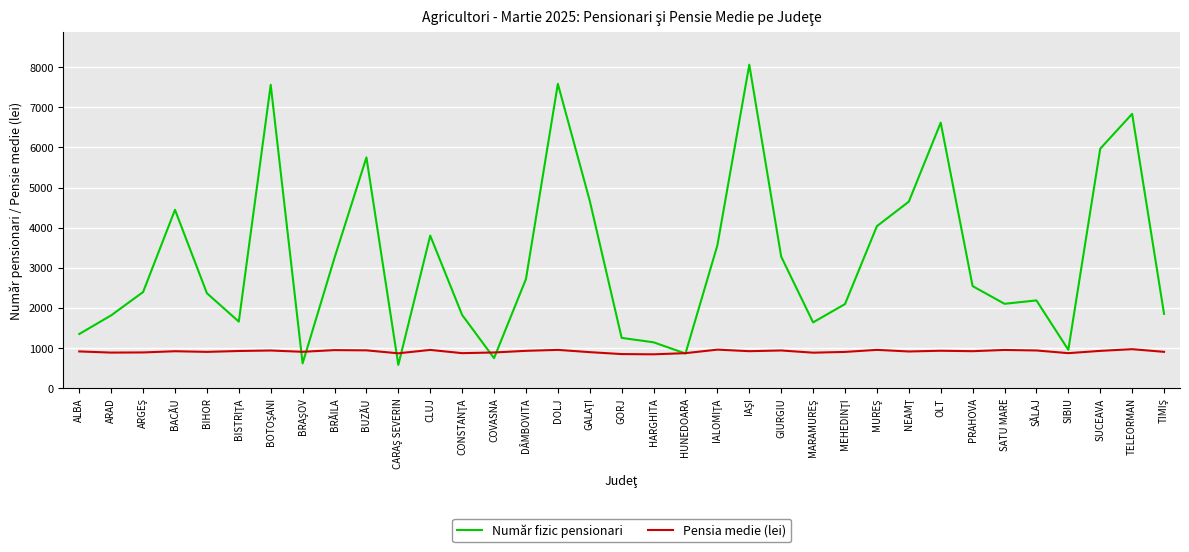

Count the number of categories in the chart.

35